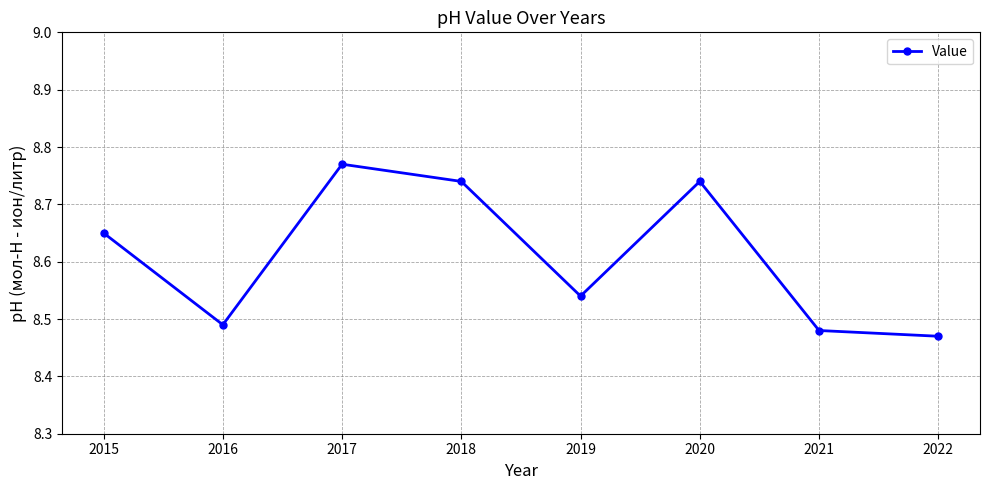

What is the average value?

8.6